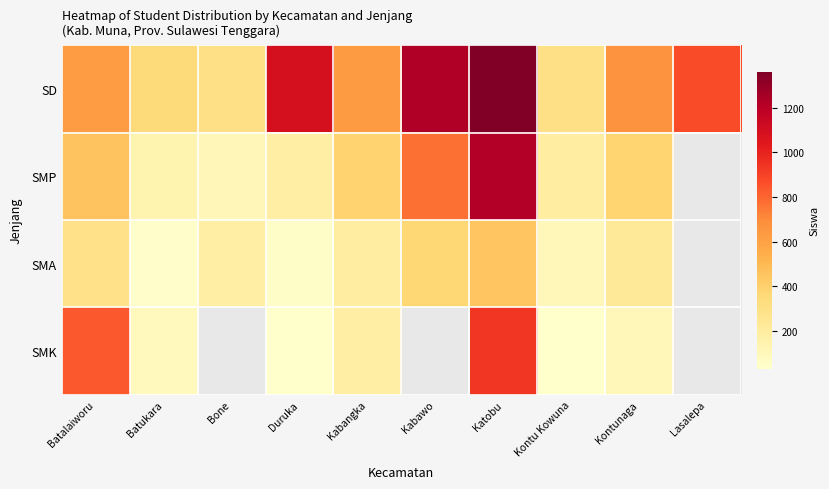

What is the difference between the maximum and minimum values in the SMP series?

1106.0